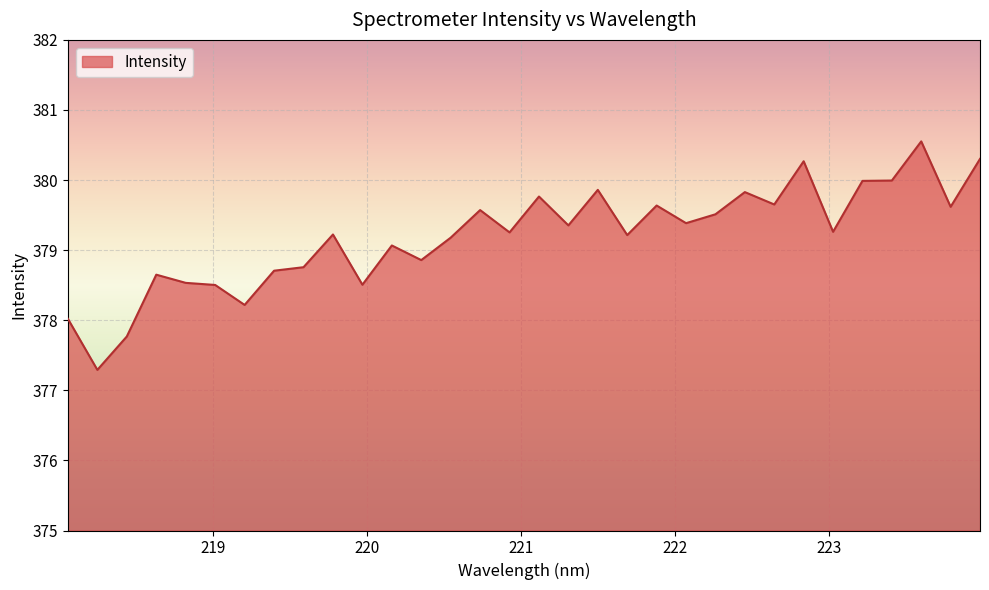

What is the difference between the maximum and minimum values?

3.3